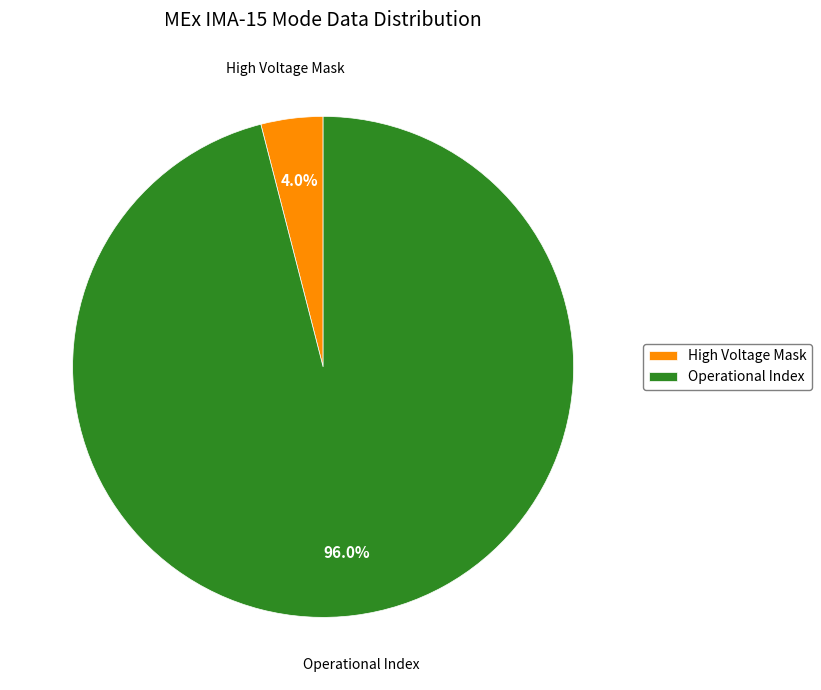

True or false: Operational Index accounts for 96% of the total.

True